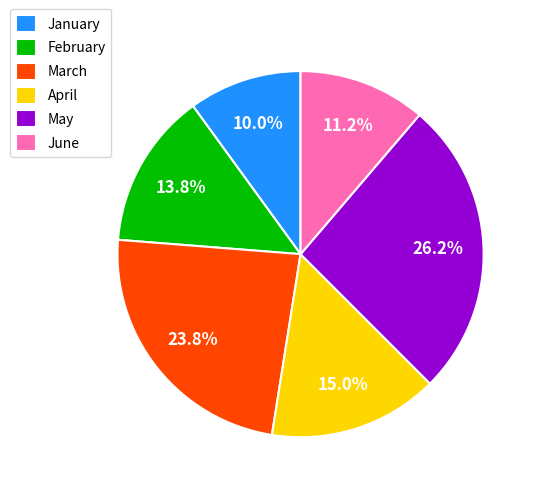

What percentage is NOT represented by April?

85.0%